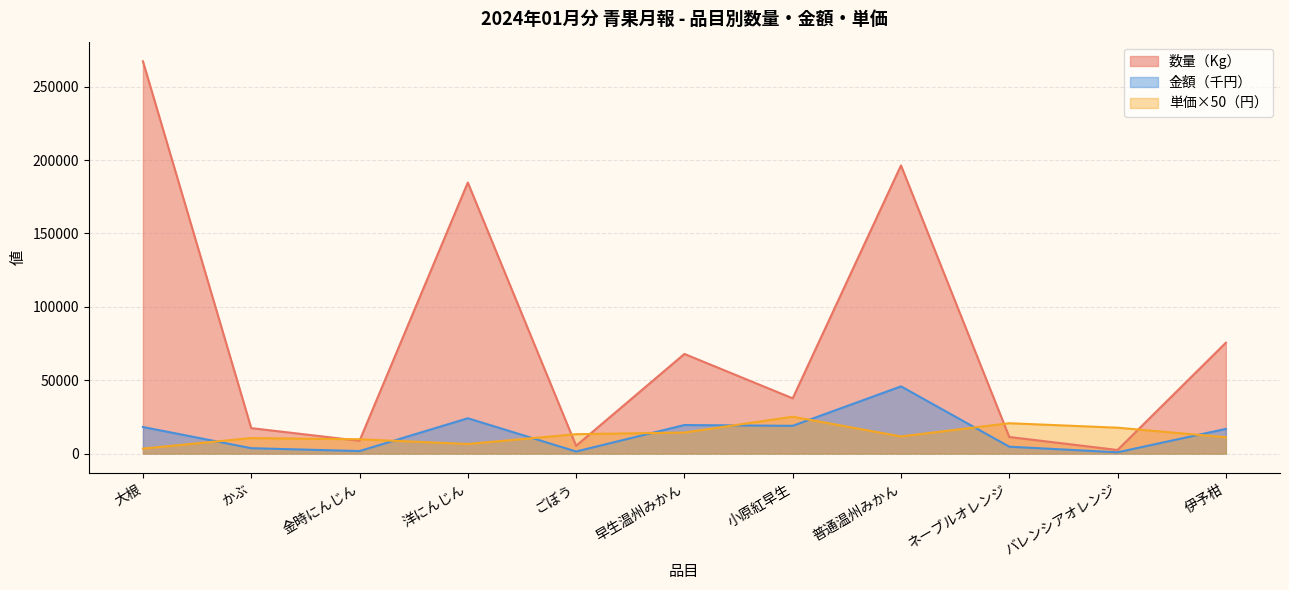

What is the difference between the highest and lowest values at 伊予柑?

64428.0